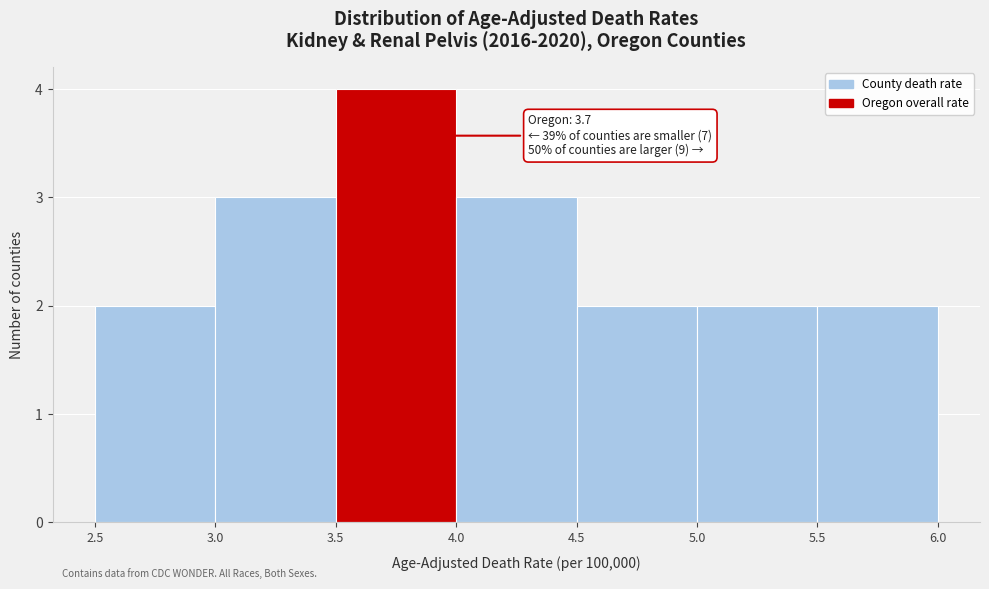

Which range on the x-axis has the tallest bar?

3.5 to 4.0